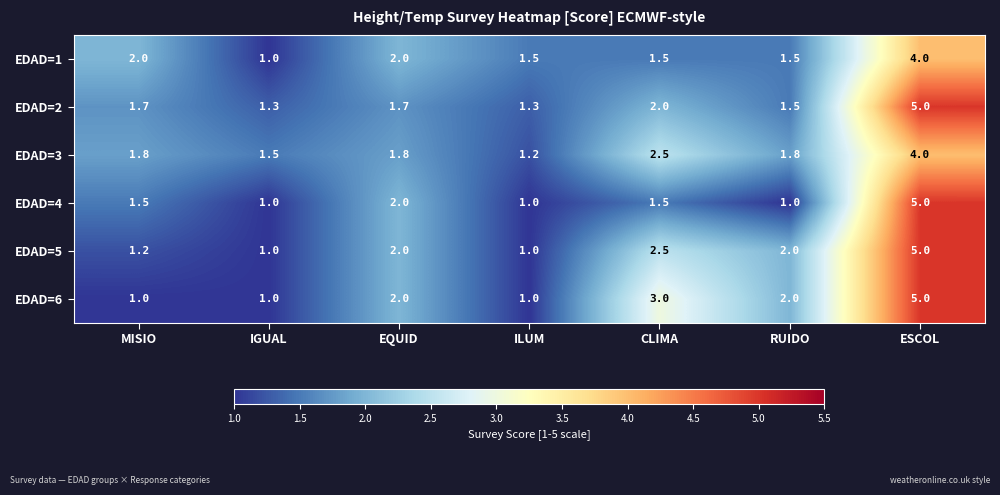

Read the EDAD=2 value at ILUM.

1.3